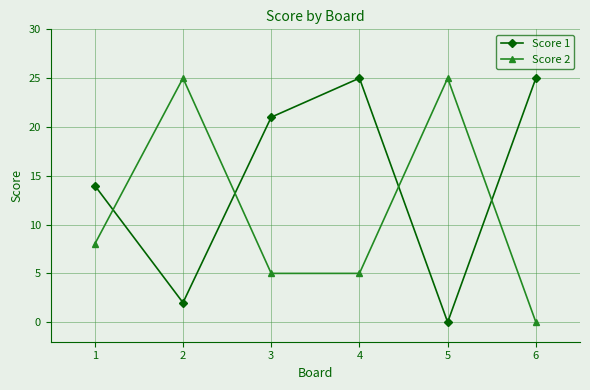

In Score 1, how many points are lower than both neighbors (excluding endpoints)?

2